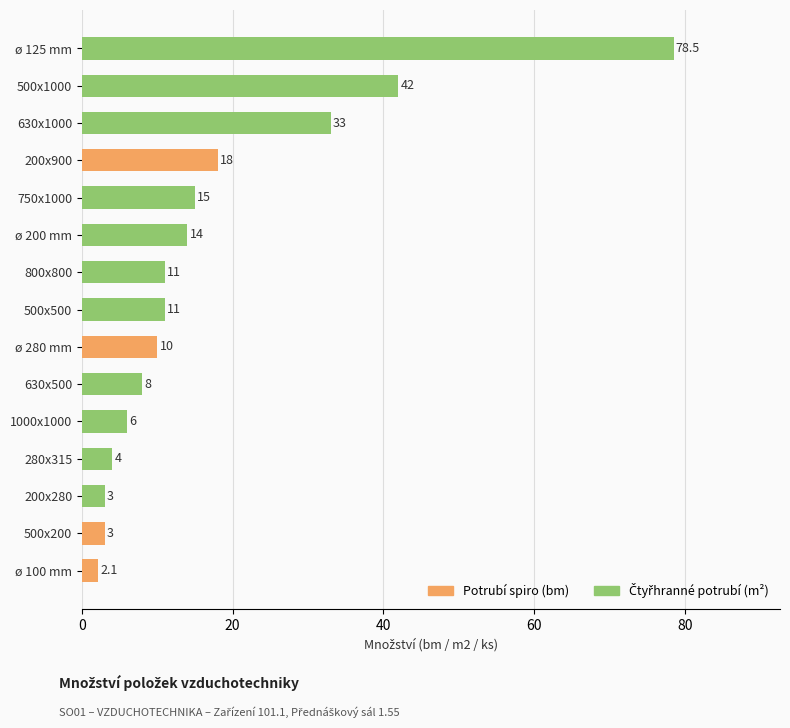

Which has a higher value, 200x900 or 750x1000?

200x900